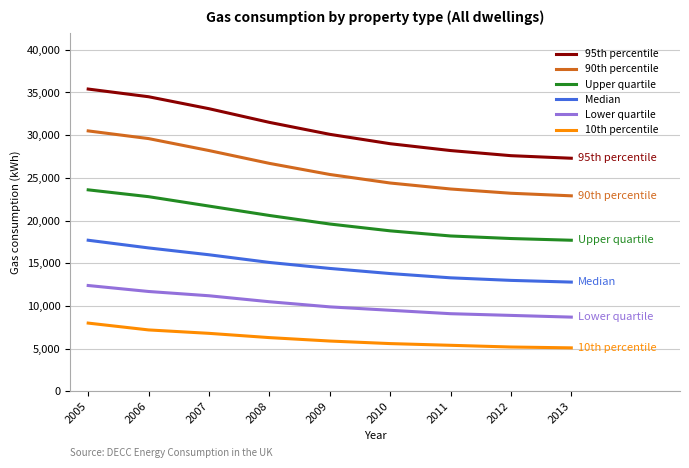

Which series has the largest range (max minus min)?

95th percentile